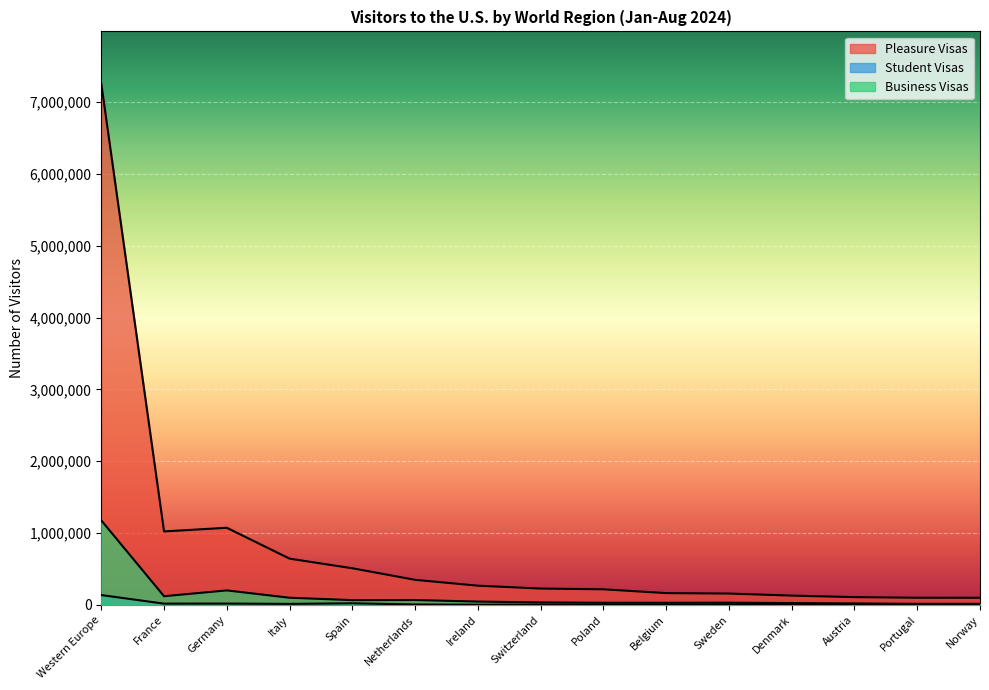

What is the total value across all series at Norway?

116858